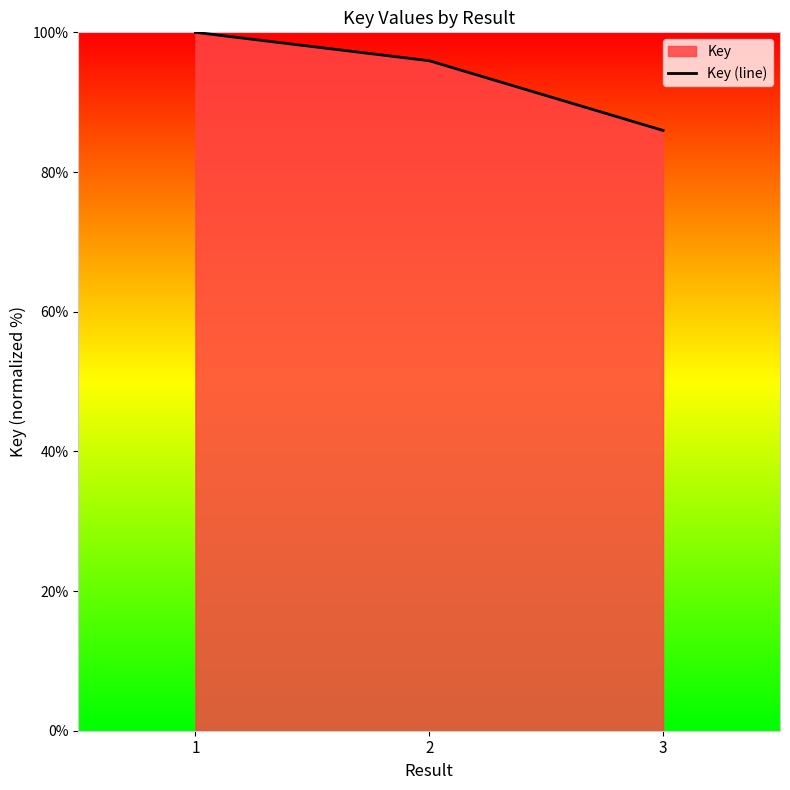

True or false: the data shows 174.7 at 1.

False